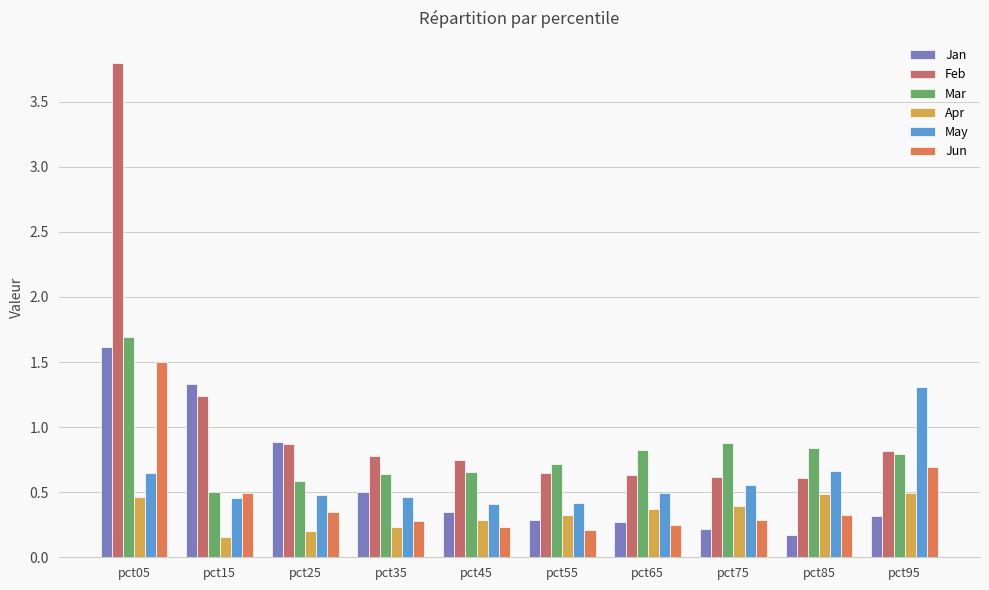

How many bars are there in total?

60